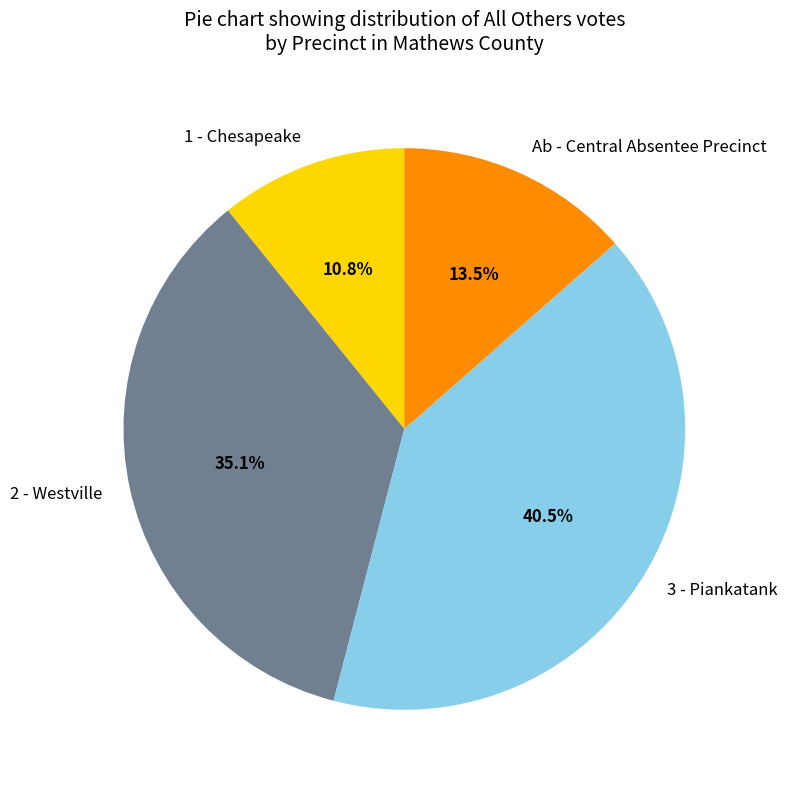

What is the ratio of the value at 2 - Westville to the value at Ab - Central Absentee Precinct?

2.6